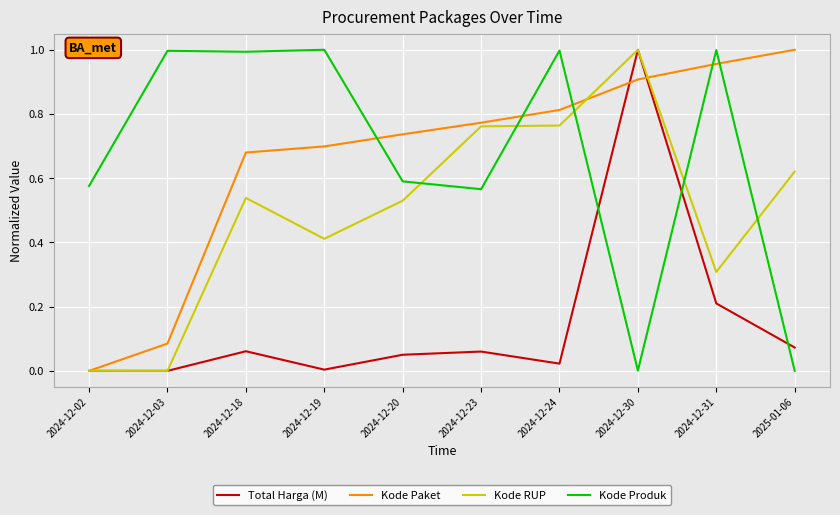

At how many categories does at least one series exceed 0?

10